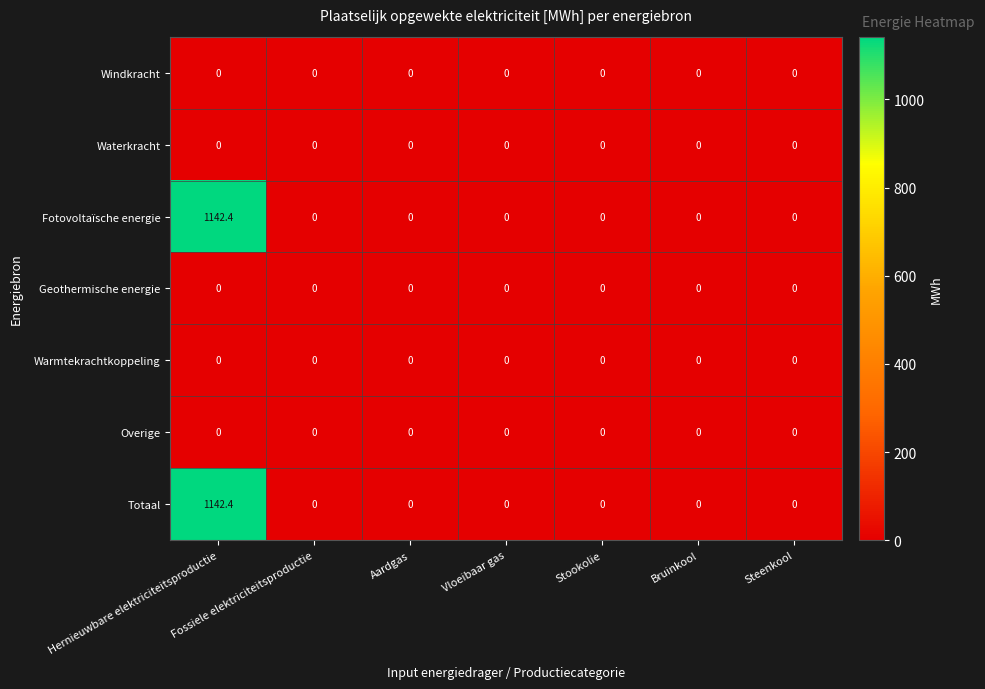

What is the difference between the maximum and second lowest values in the Totaal series?

1142.4